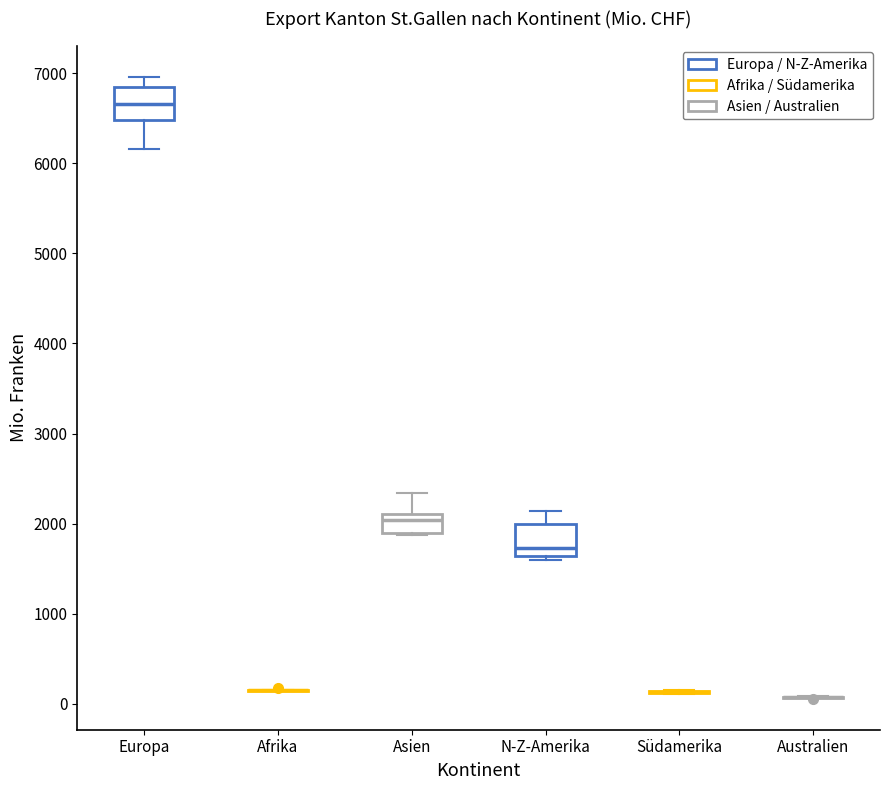

Reading left to right, read every box against the y-axis: the position of its median line, the range the box covers, and the ends of its whiskers. The values are not printed on the chart, so give them approximately, as read against the axis.

Europa: median 6700, box 6500 to 6800, whiskers 6200 to 7000
Afrika: box collapsed to a line at 200, whiskers 100 to 200
Asien: median 2000, box 1900 to 2100, whiskers 1900 to 2300
N-Z-Amerika: median 1700, box 1600 to 2000, whiskers 1600 (just below the box's lower edge) to 2100
Südamerika: box collapsed to a line at 100, whiskers 100 to 200
Australien: box collapsed to a line at 100, whiskers 100 to 100